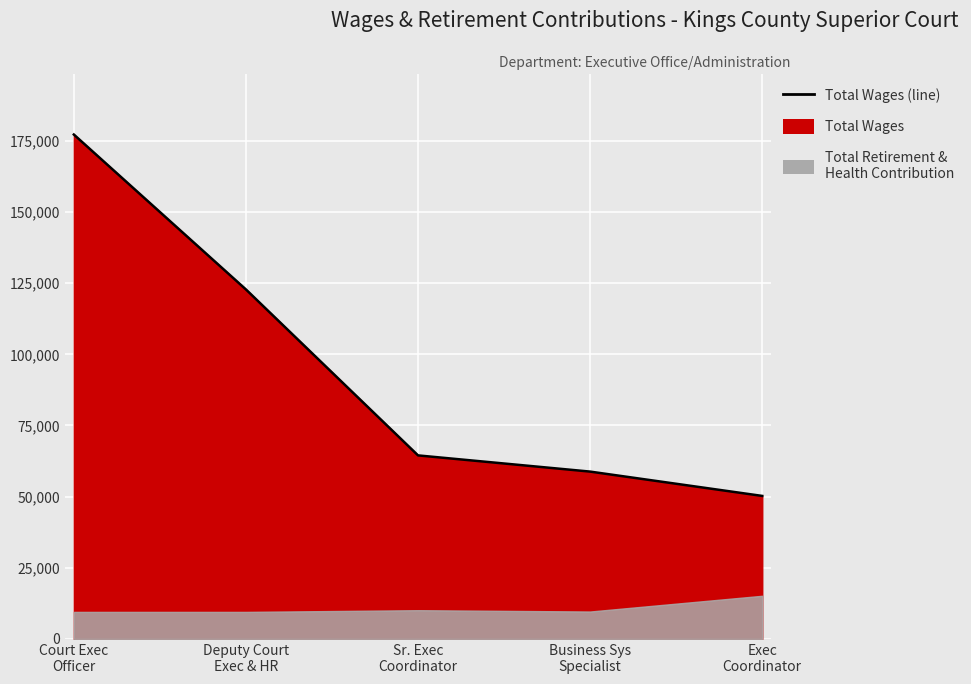

What is the sum of all values?

473505